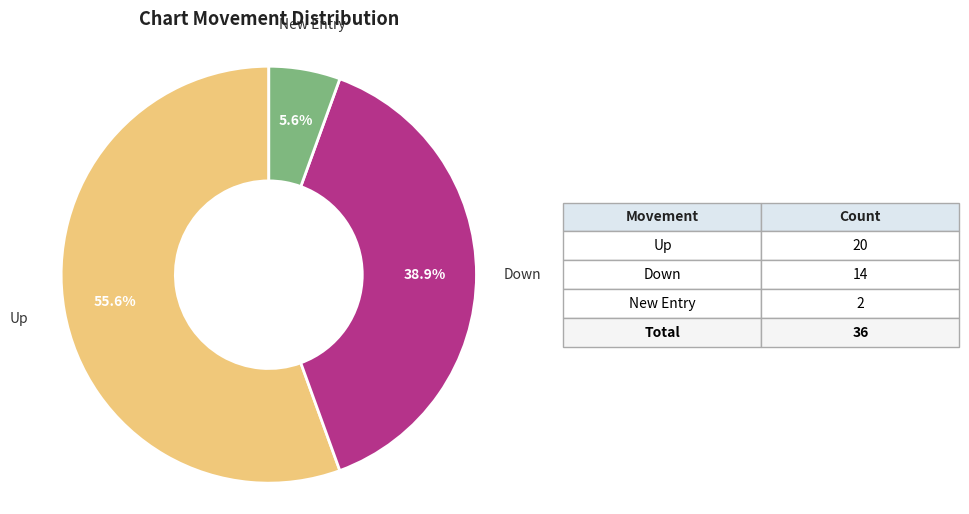

Is there a majority slice in this chart?

Yes